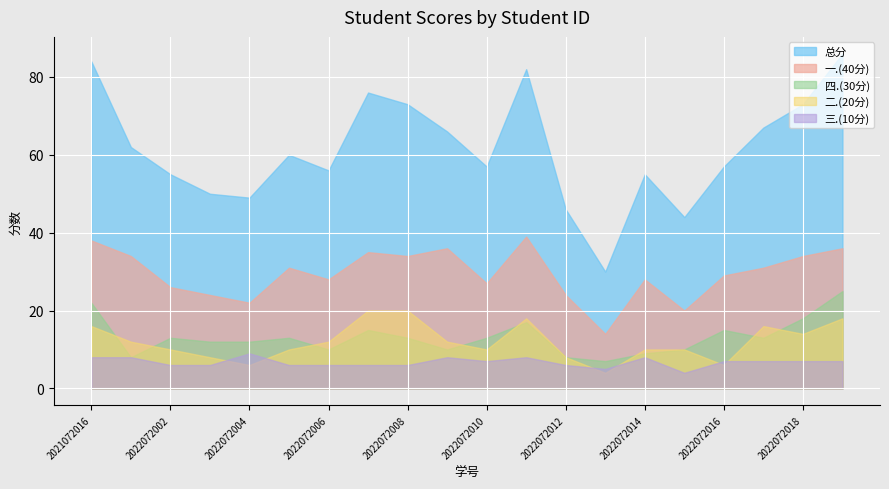

True or false: 总分 and 四.(30分) intersect in this chart.

False